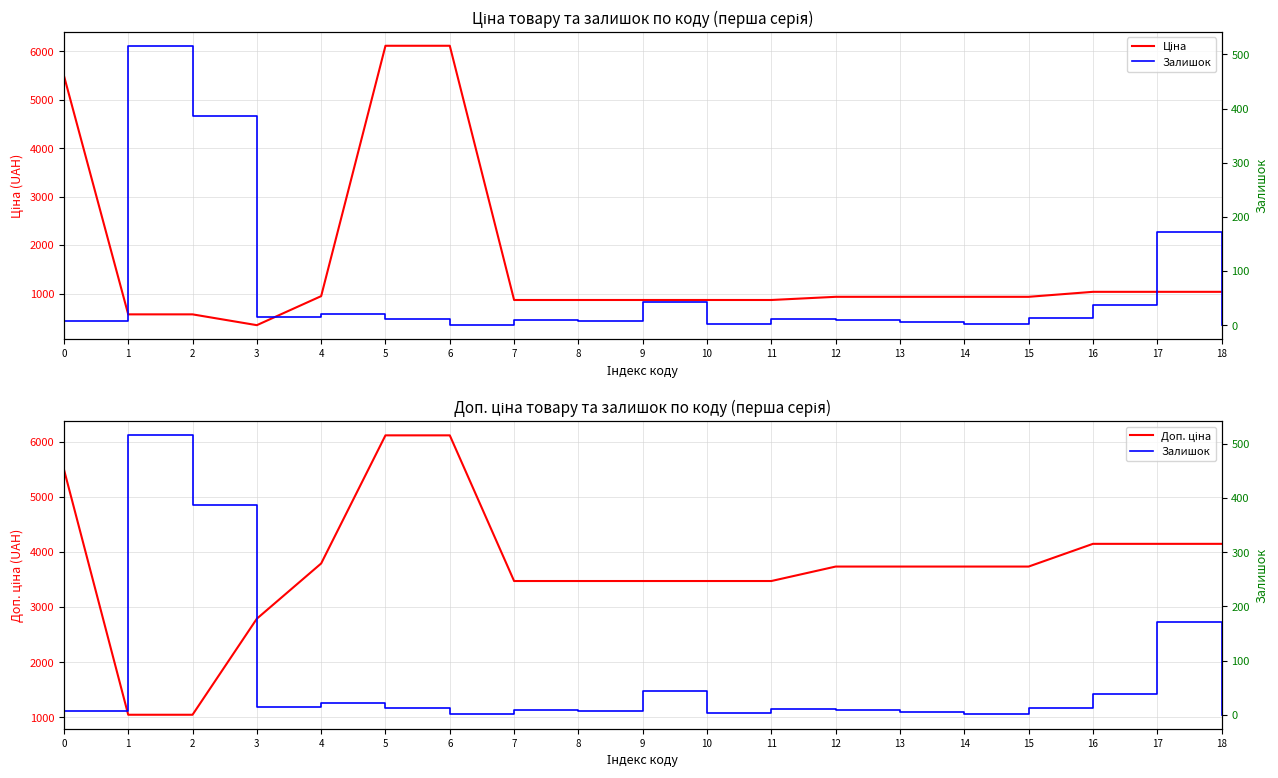

What is the value of the Доп. ціна point at the 11th from the left?

3472.1